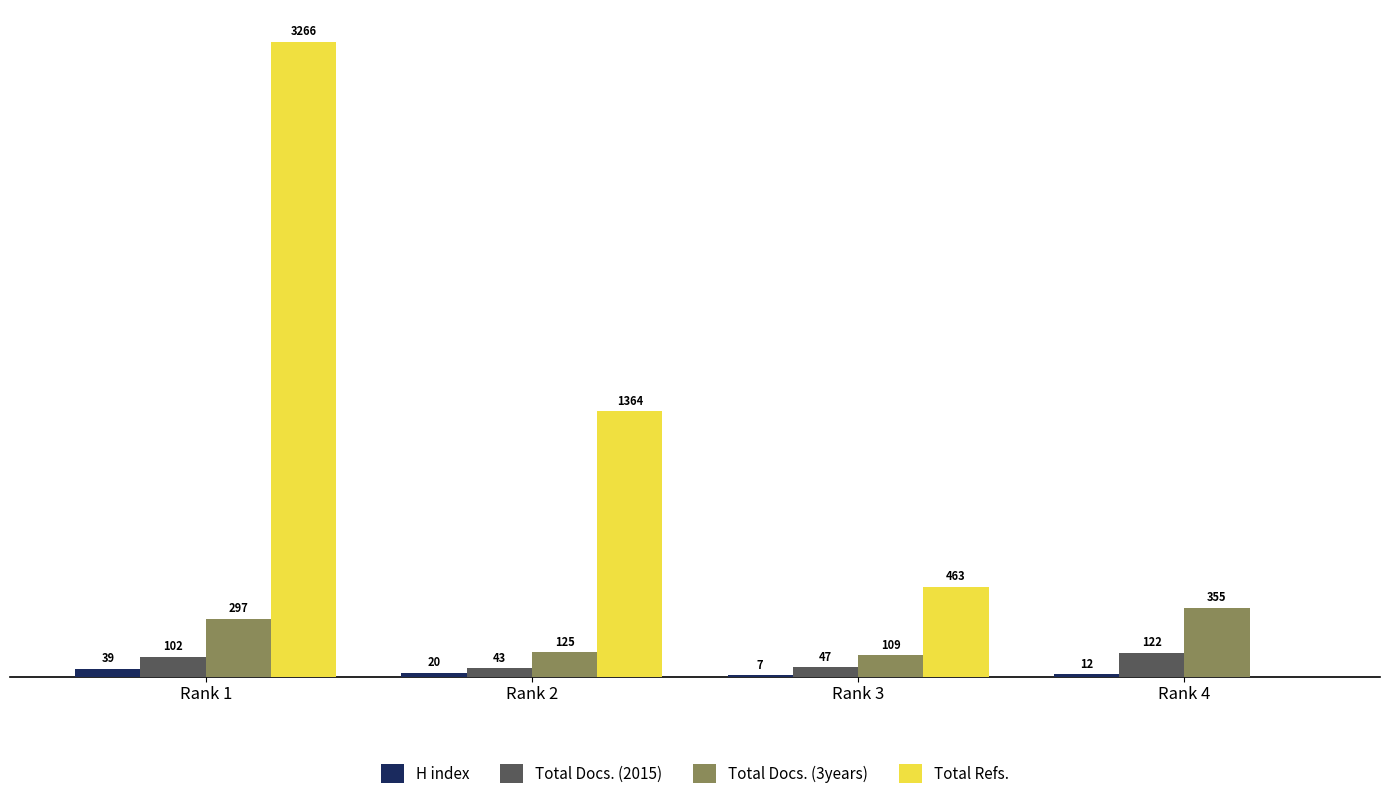

At which category is the sum across all series the highest?

Rank 1